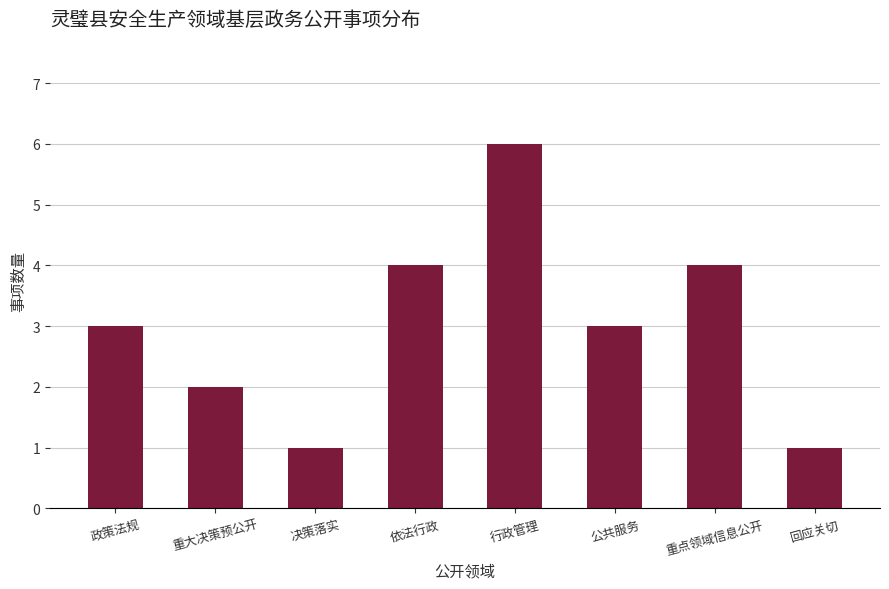

Reading left to right, transcribe all the data shown in this chart.

政策法规=3	重大决策预公开=2	决策落实=1	依法行政=4	行政管理=6	公共服务=3	重点领域信息公开=4	回应关切=1